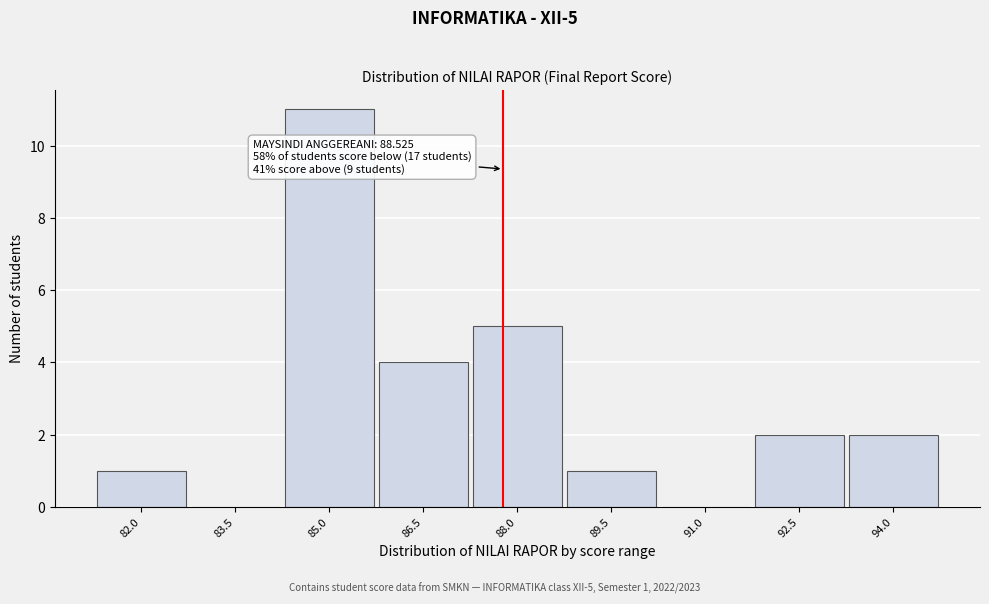

Reading left to right, extract all data points from this chart.

82.0=1	83.5=0	85.0=11	86.5=4	88.0=5	89.5=1	91.0=0	92.5=2	94.0=2